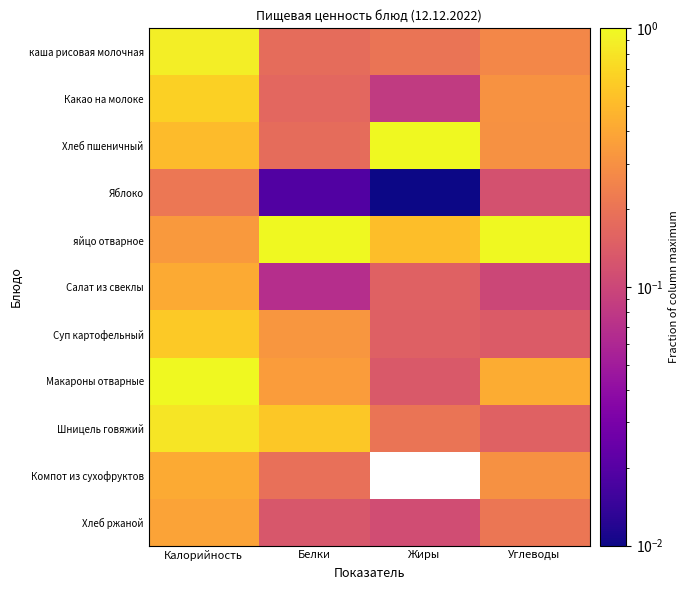

Reading left to right, list all the values displayed in this chart.

каша рисовая молочная: Калорийность=0.9	Белки=0.2	Жиры=0.2	Углеводы=0.3
Какао на молоке: Калорийность=0.6	Белки=0.2	Жиры=0.1	Углеводы=0.3
Хлеб пшеничный: Калорийность=0.5	Белки=0.2	Жиры=1.0	Углеводы=0.3
Яблоко: Калорийность=0.2	Белки=0.0	Жиры=0.0	Углеводы=0.1
яйцо отварное: Калорийность=0.3	Белки=1.0	Жиры=0.5	Углеводы=1.0
Салат из свеклы: Калорийность=0.4	Белки=0.1	Жиры=0.2	Углеводы=0.1
Суп картофельный: Калорийность=0.6	Белки=0.3	Жиры=0.1	Углеводы=0.1
Макароны отварные: Калорийность=1.0	Белки=0.3	Жиры=0.1	Углеводы=0.4
Шницель говяжий: Калорийность=0.8	Белки=0.6	Жиры=0.2	Углеводы=0.2
Компот из сухофруктов: Калорийность=0.4	Белки=0.2	Жиры=0.0	Углеводы=0.3
Хлеб ржаной: Калорийность=0.4	Белки=0.1	Жиры=0.1	Углеводы=0.2